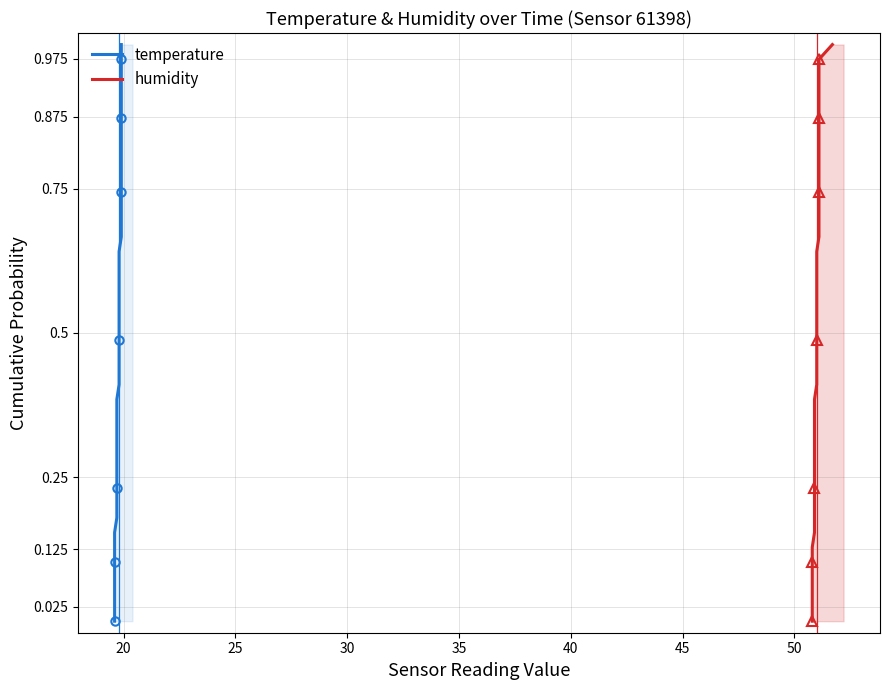

Is this an area chart (filled region under the line)?

No